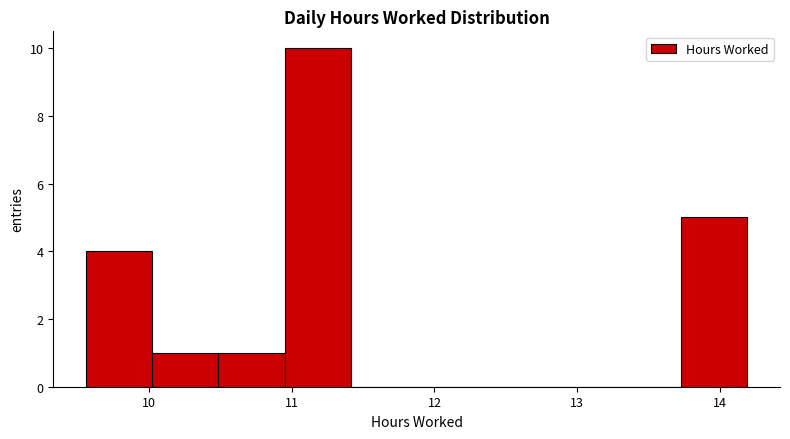

What is the height of the bar covering 9.6 to 10.0 on the x-axis? Neither the bar edges nor the heights are printed on the chart, so give them approximately, as read against the axes.

4